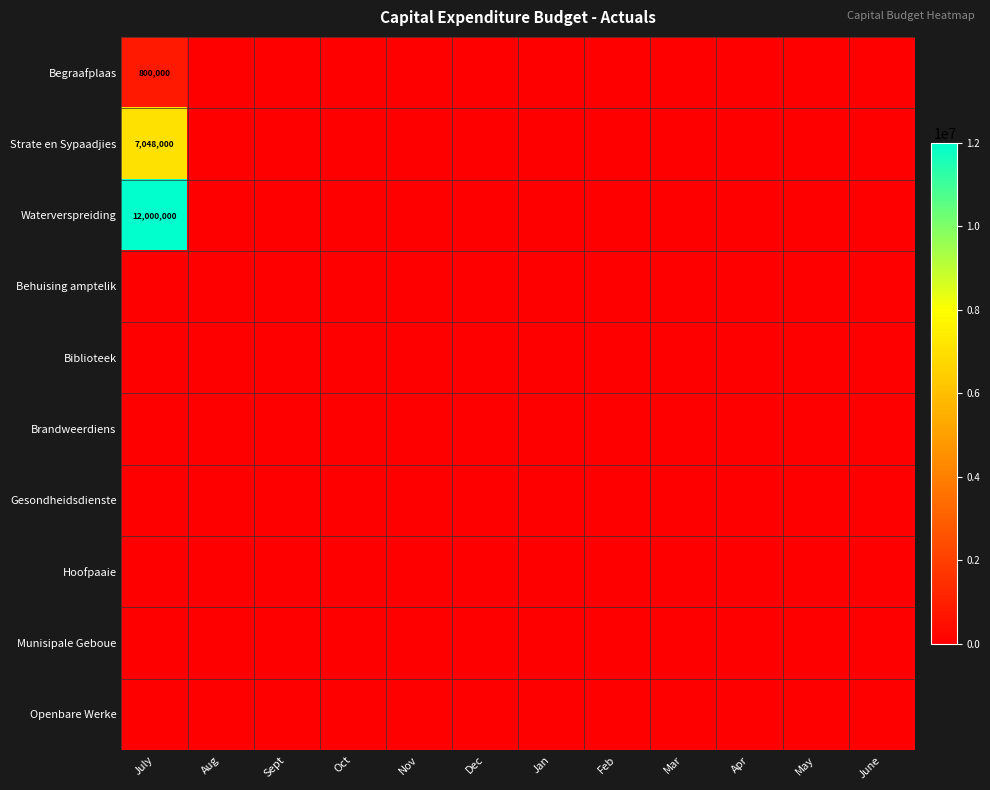

How many data points does each series have?

12